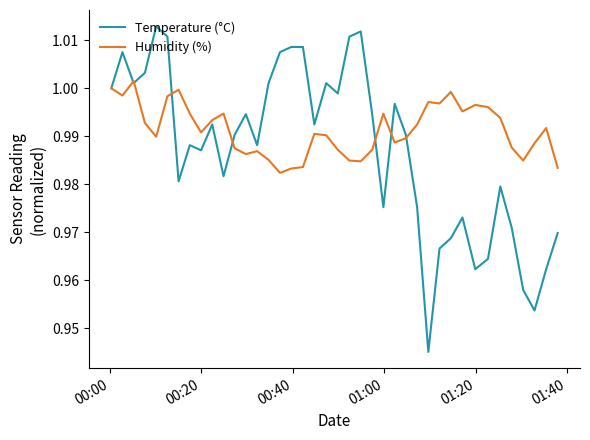

Which series has the largest total across all categories?

Humidity (%)